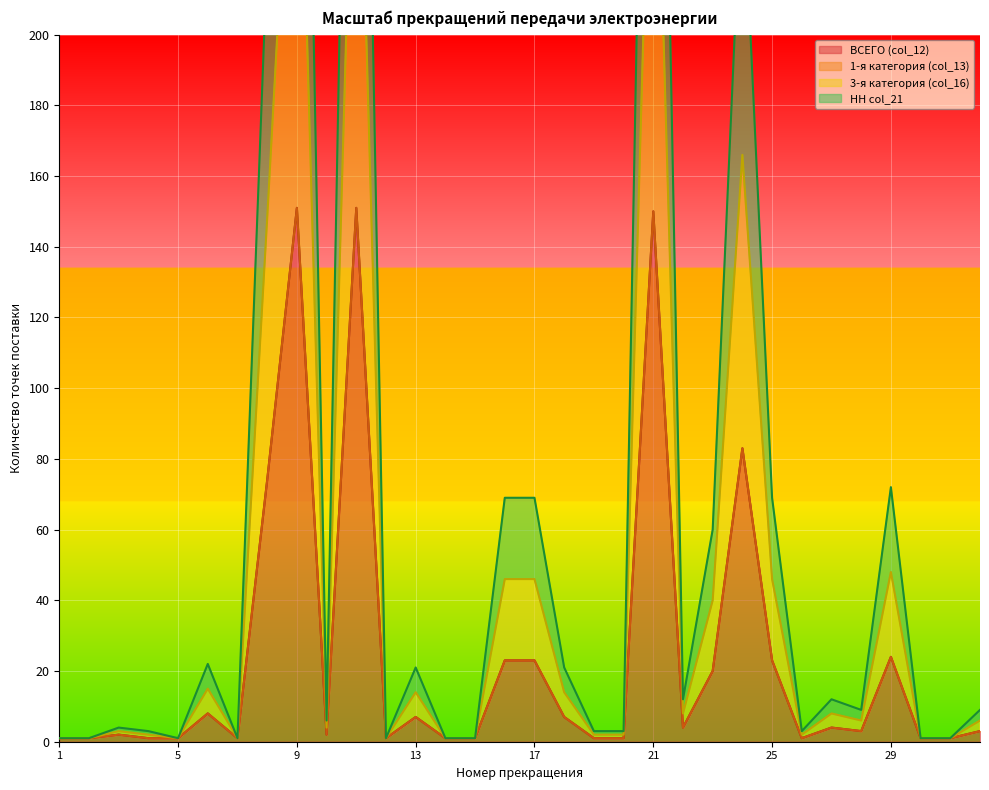

The value of ВСЕГО (col_12) at 29 is 43. True or false?

False